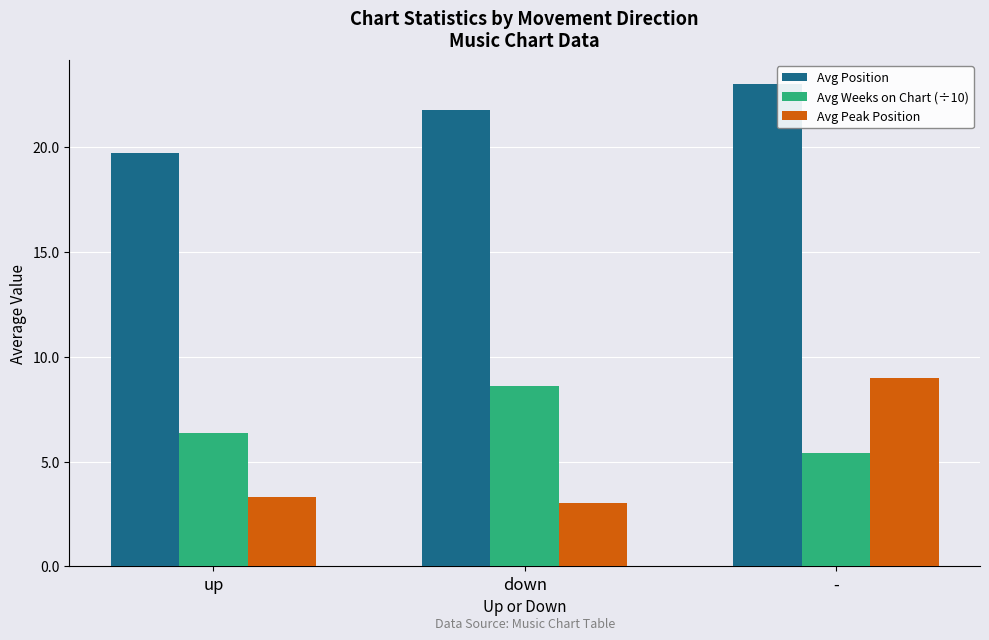

What are all the series names shown in the legend?

Avg Position, Avg Weeks on Chart (÷10), Avg Peak Position